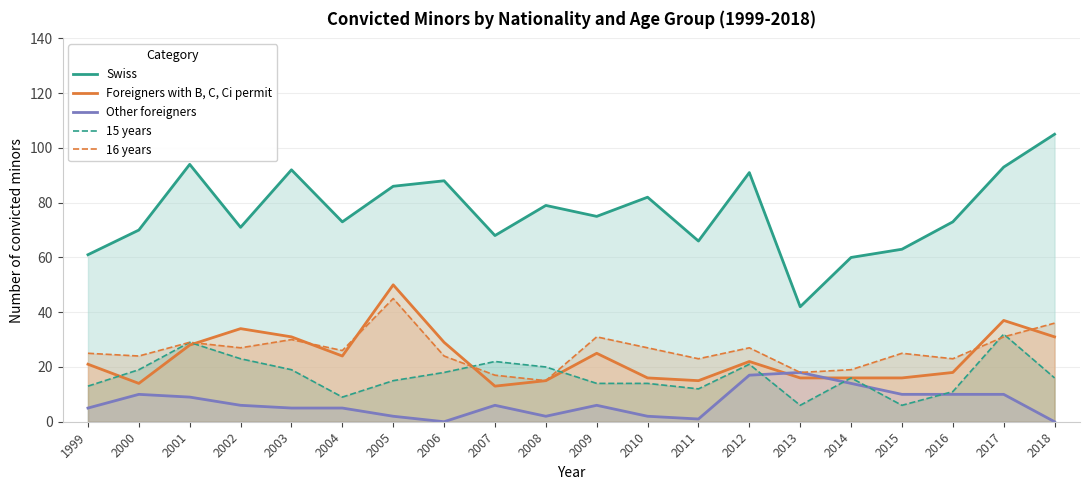

Is the value of 16 years at 2001 greater than the value of 15 years at 2002?

Yes